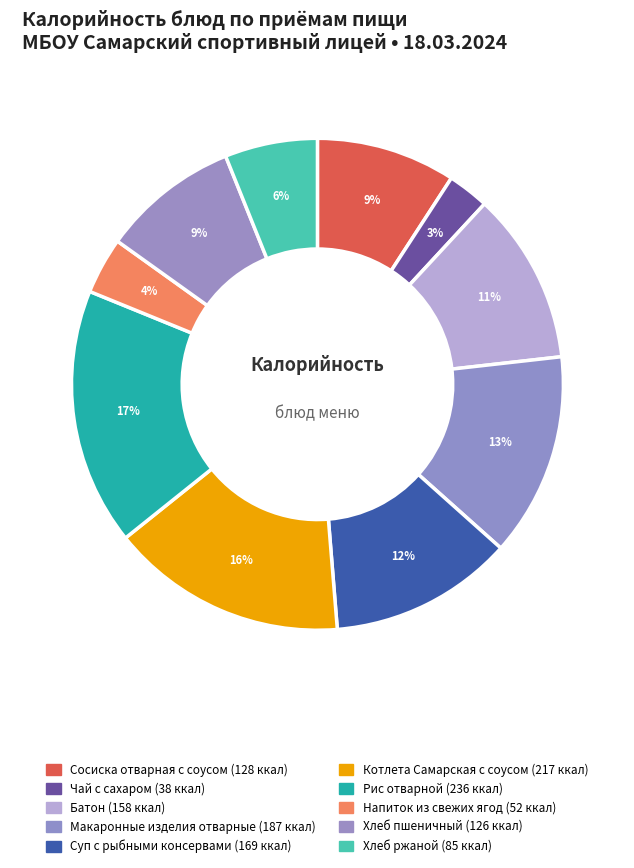

Is there any slice that represents more than half of the pie?

No